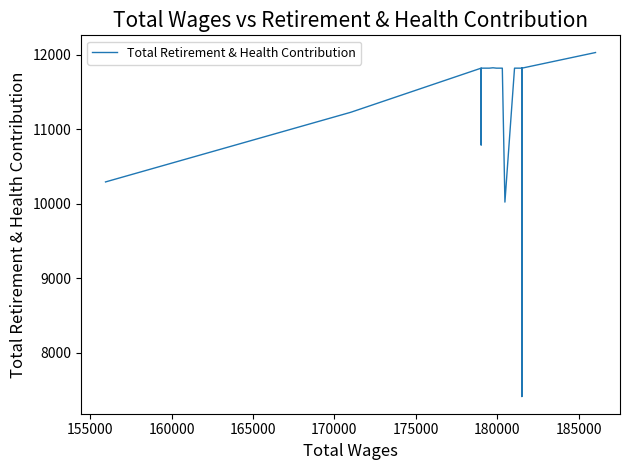

What is the greatest value displayed?

12032